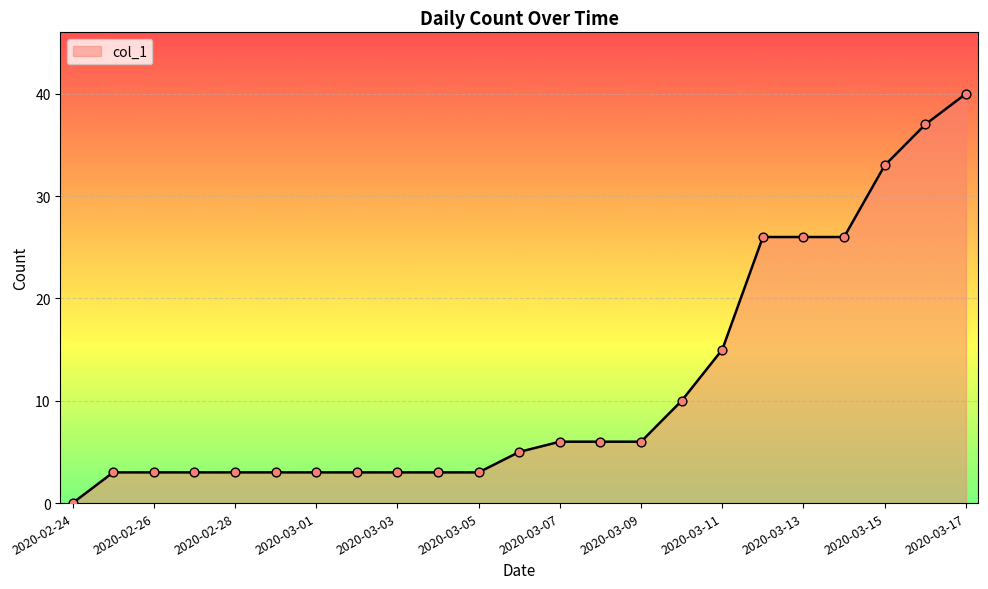

What is the difference between the maximum and minimum values?

40